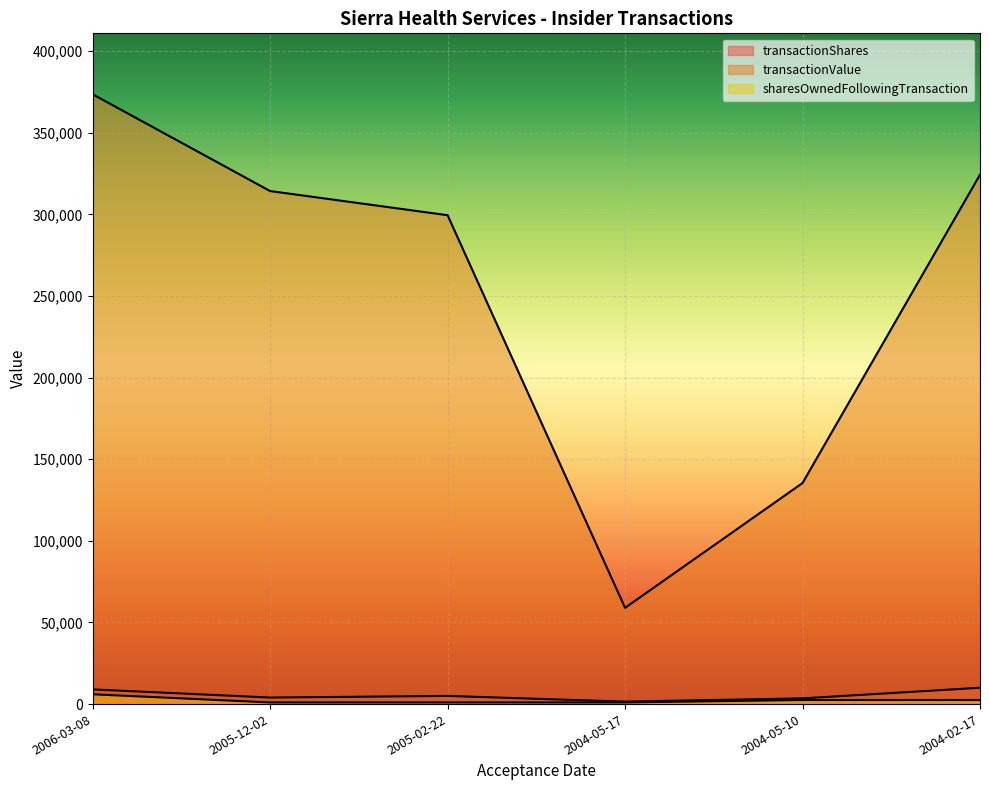

The transactionValue series shows 324239 at 2004-02-17. True or false?

True